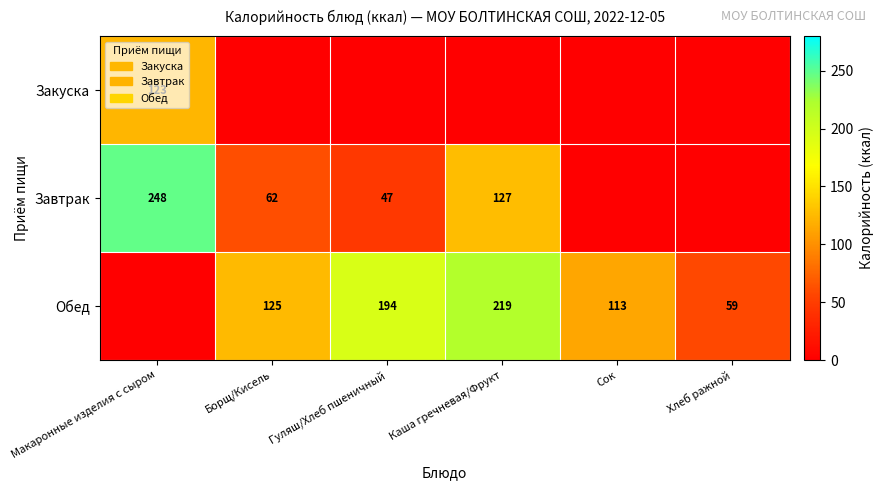

How many categories are shown in the chart?

6